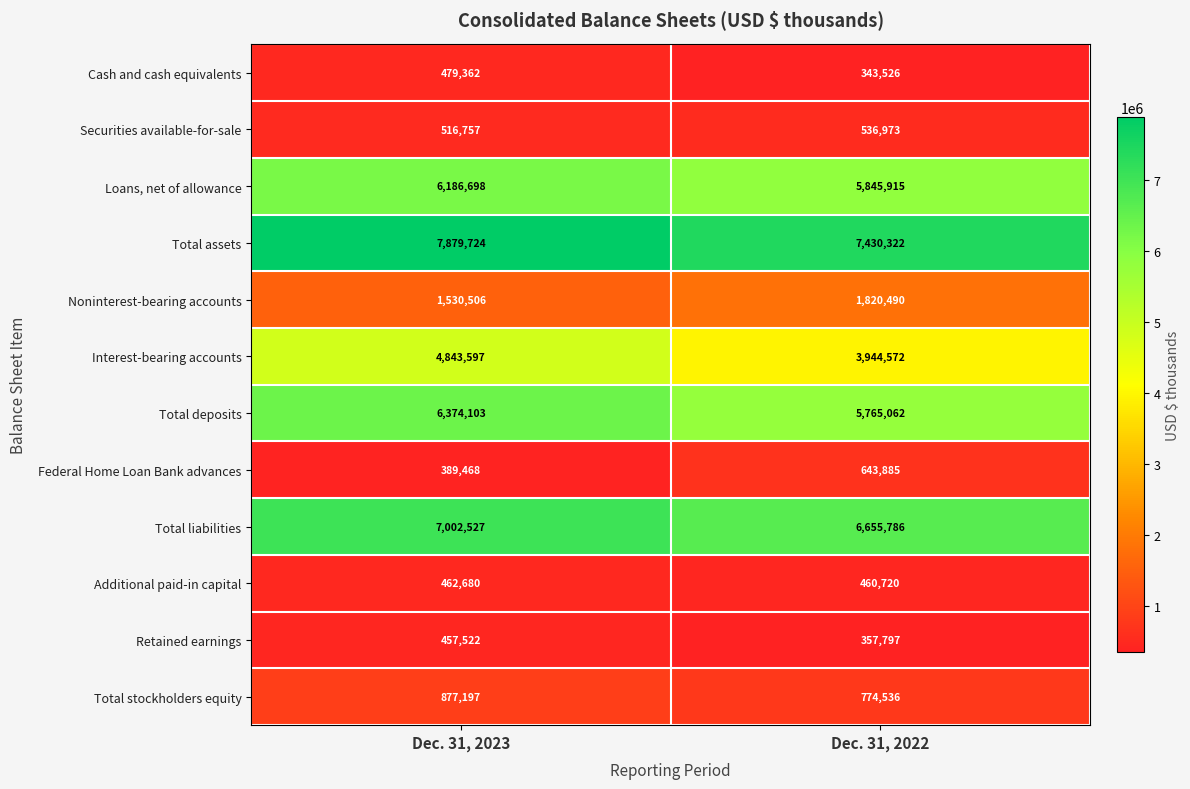

Rank the series at Dec. 31, 2022 from lowest to highest value.

Cash and cash equivalents, Retained earnings, Additional paid-in capital, Securities available-for-sale, Federal Home Loan Bank advances, Total stockholders equity, Noninterest-bearing accounts, Interest-bearing accounts, Total deposits, Loans, net of allowance, Total liabilities, Total assets